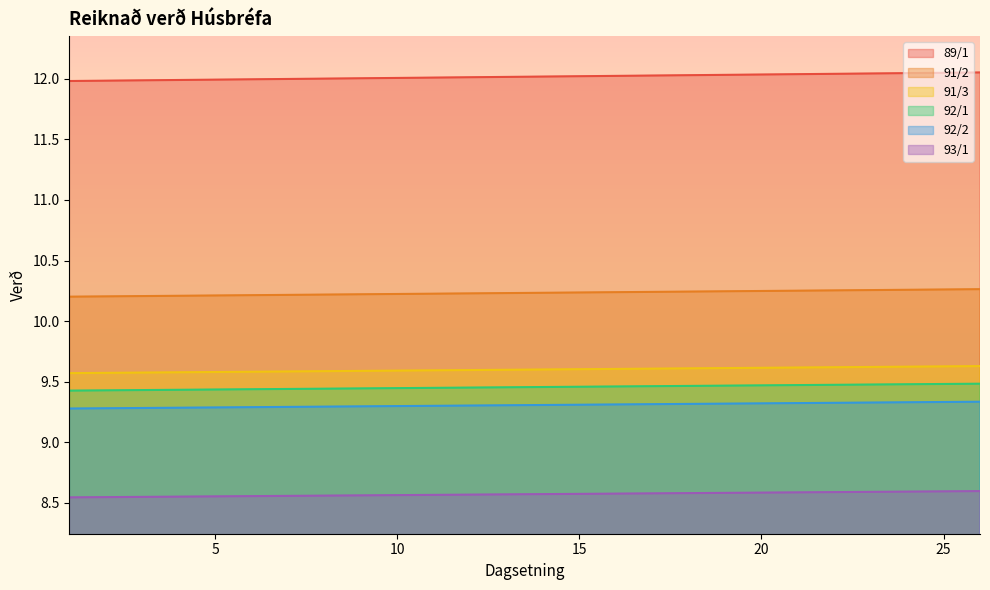

What are all the series names shown in the legend?

89/1, 91/2, 91/3, 92/1, 92/2, 93/1